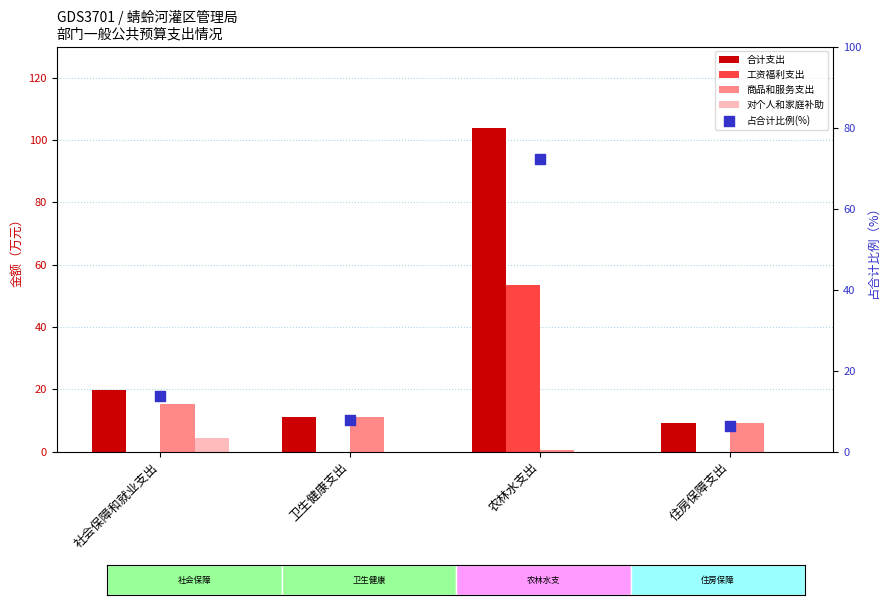

What is the total value across all series at 卫生健康支出?

29.7